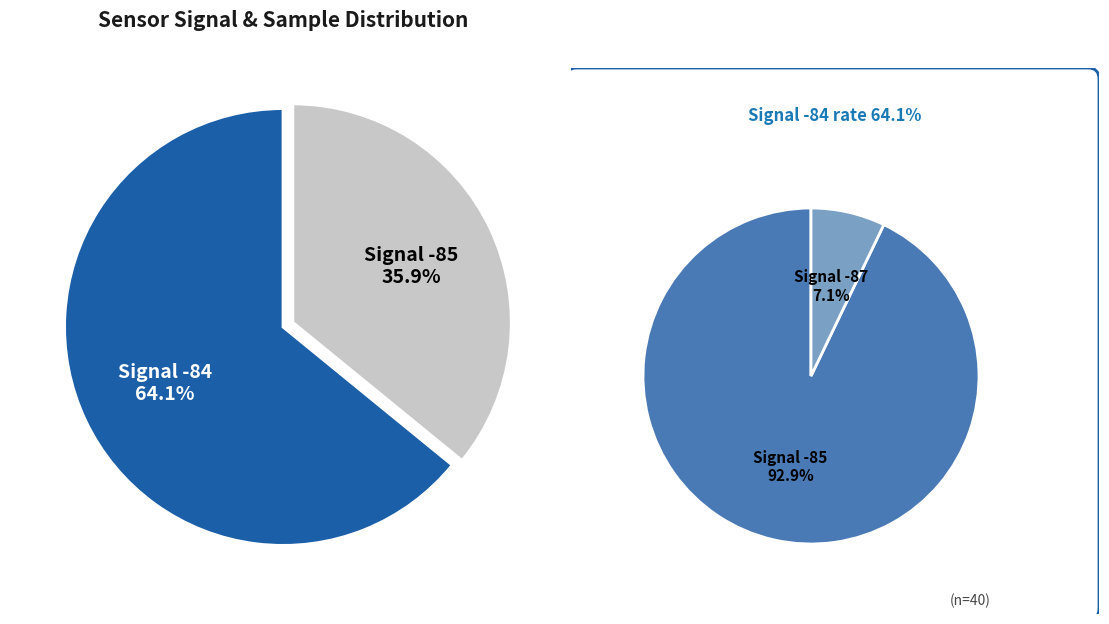

Do 39 and 29 together represent more than half of the pie?

No